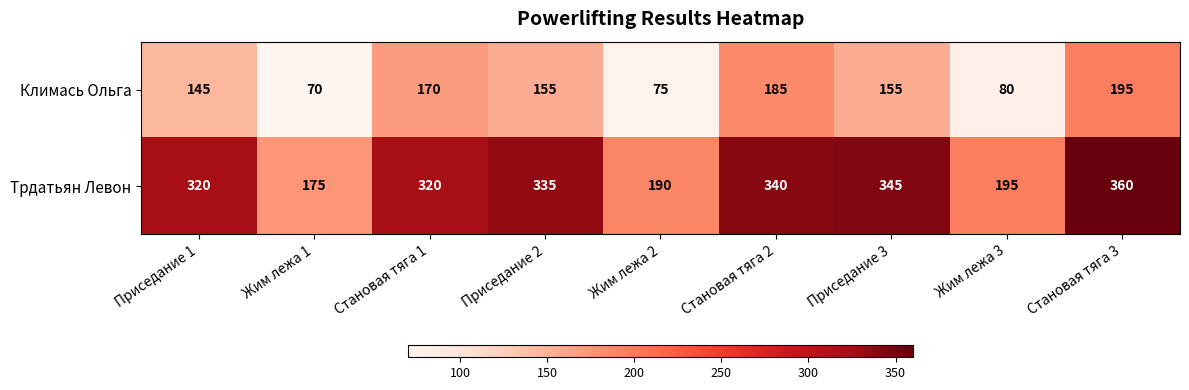

What is the spread (max minus min) of values at Приседание 2?

180